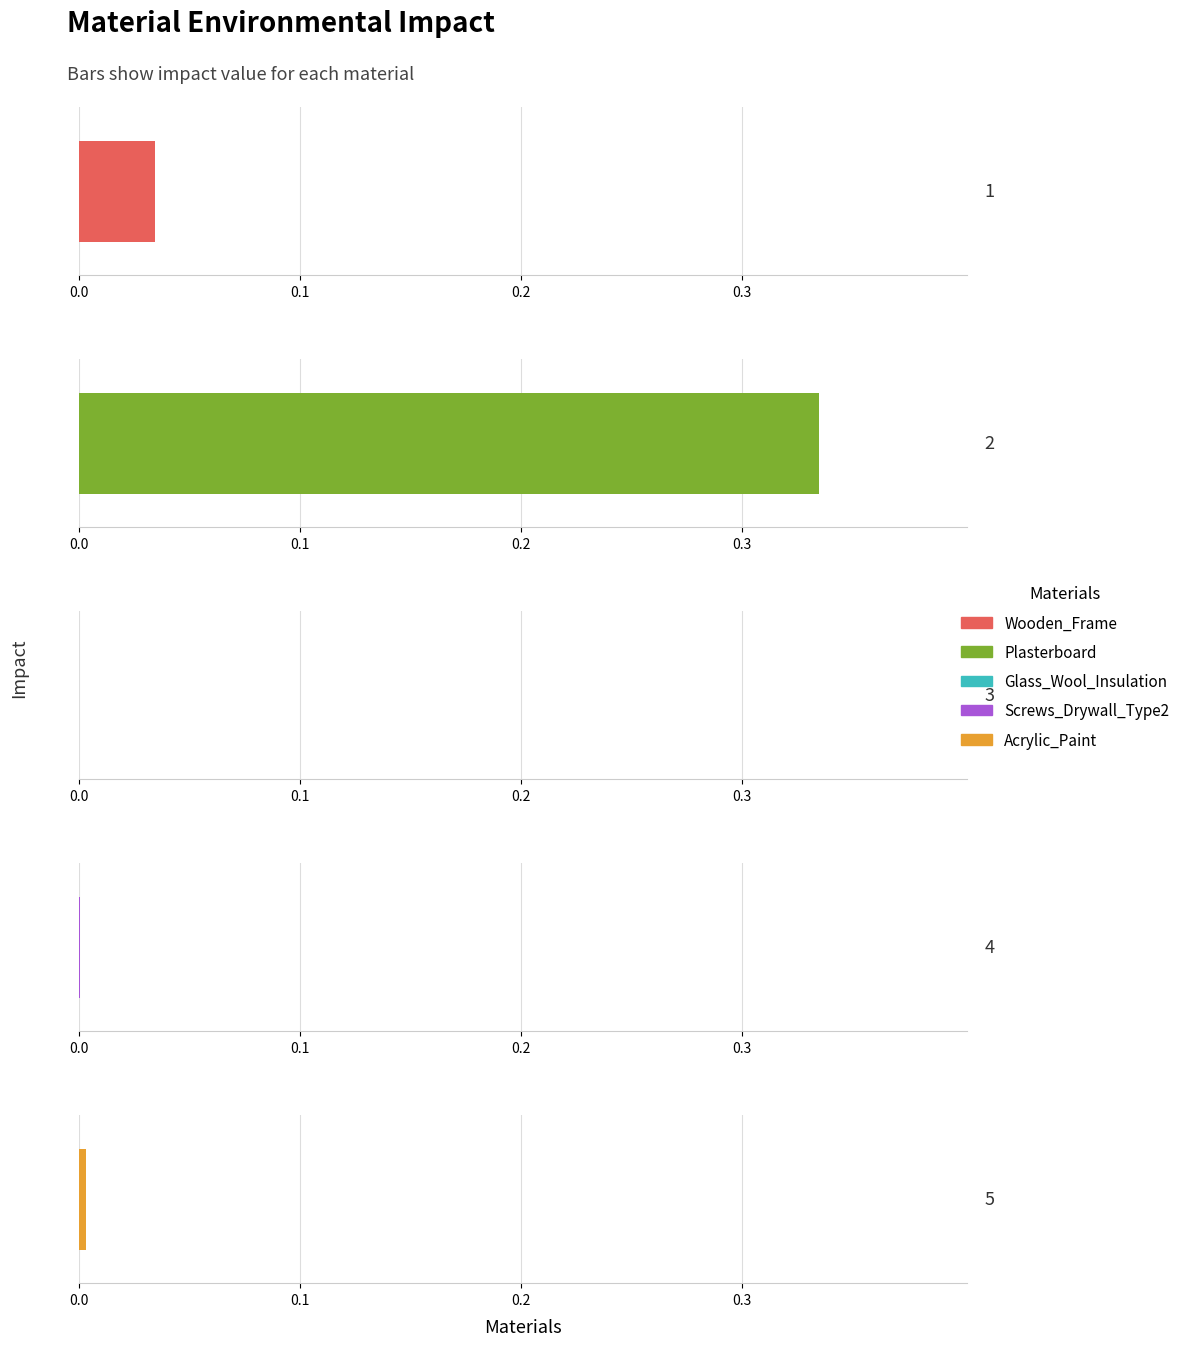

Between Acrylic_Paint and Screws_Drywall_Type2, which is larger?

Acrylic_Paint